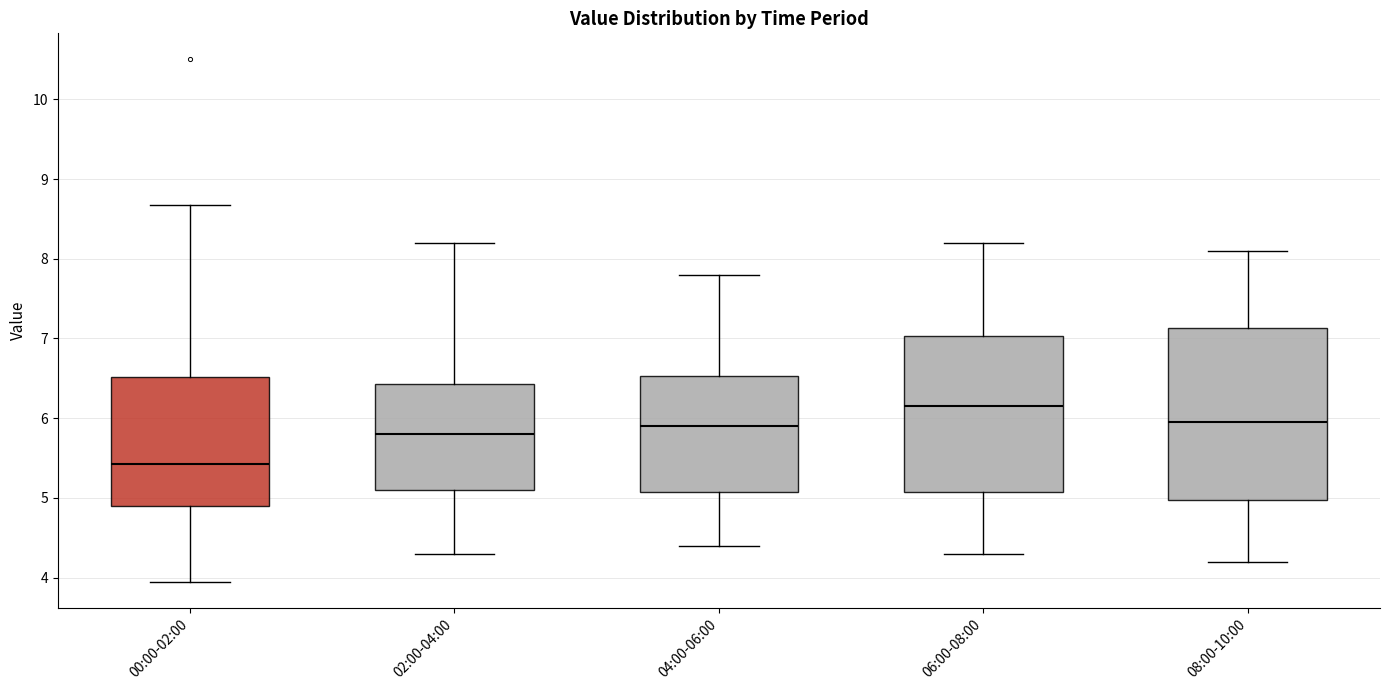

Where does the lower whisker of the box for 02:00-04:00 end on the y-axis? The values are not printed on the chart, so give them approximately, as read against the axis.

4.3